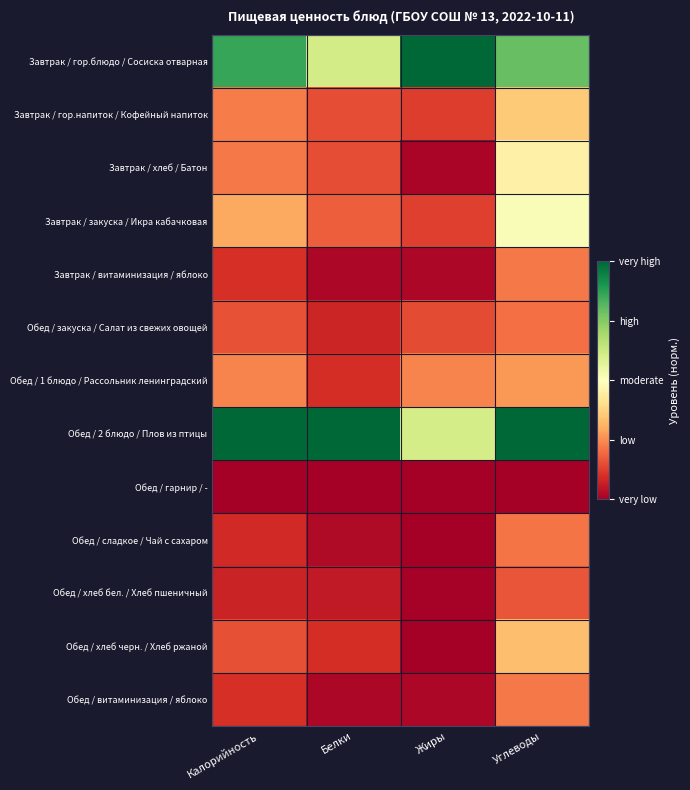

Between Углеводы and Жиры, which is larger?

Жиры